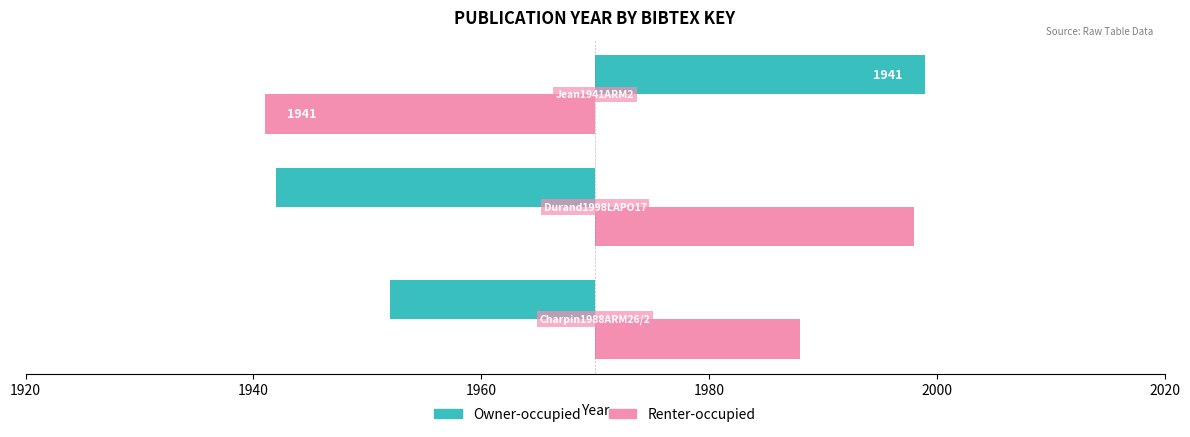

List the series in order of their overall mean, highest first.

Renter-occupied, Owner-occupied